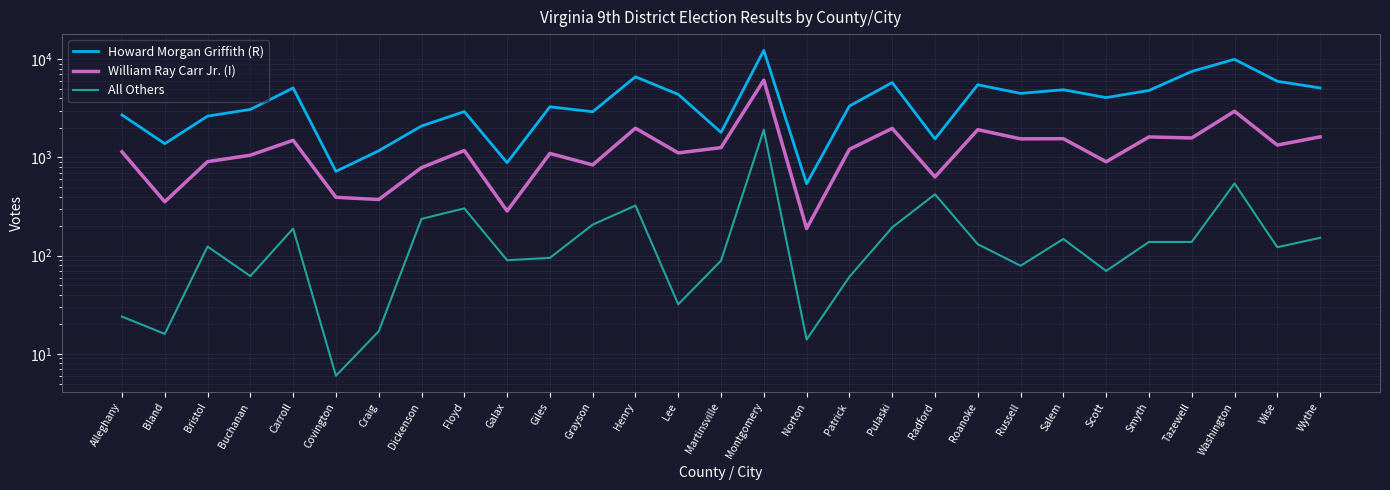

What is the label of the 4th point from the right?

Tazewell